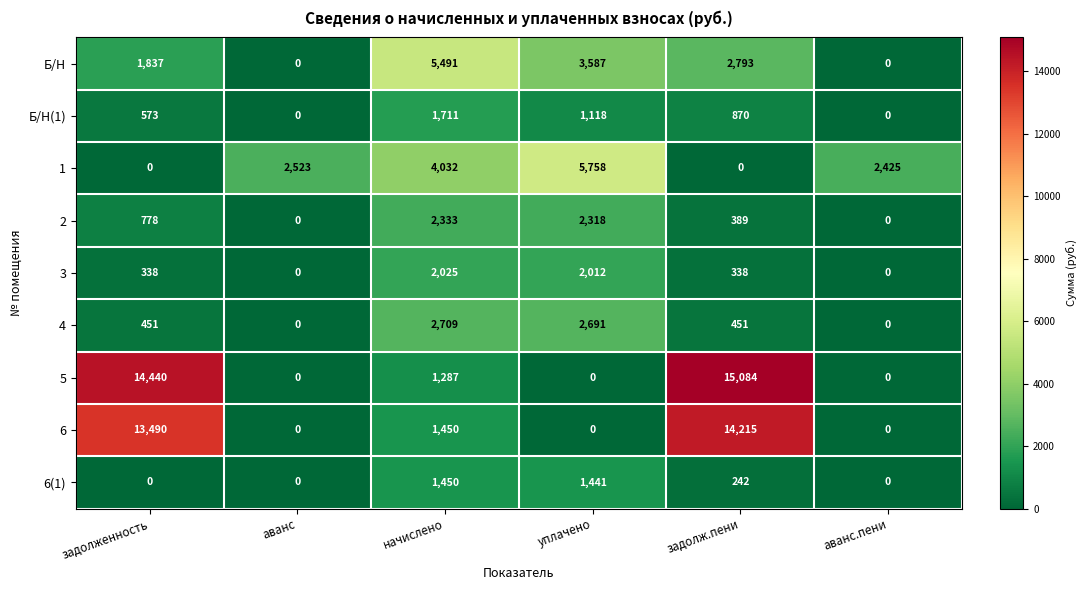

Which series has the largest total across all categories?

5